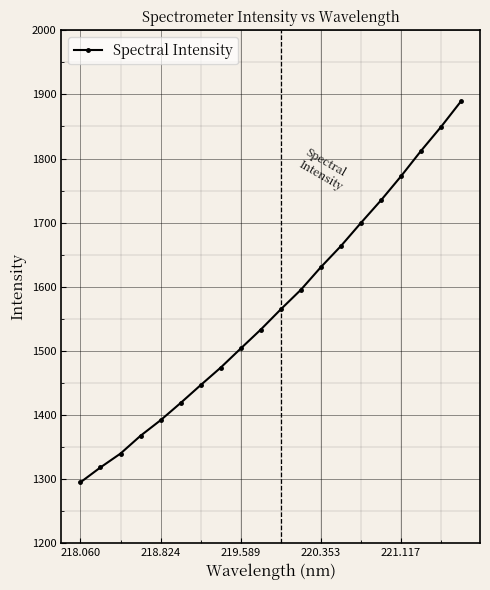

What is the average value?

1565.0